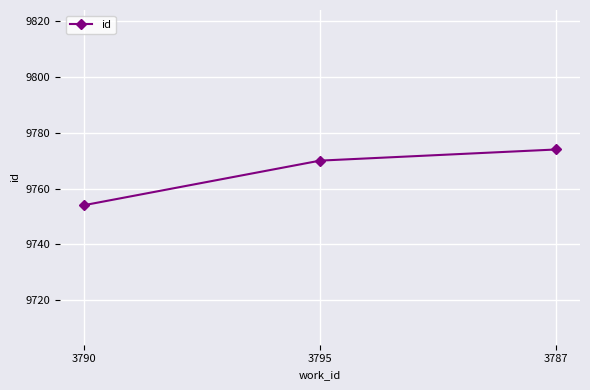

What is the average value?

9766